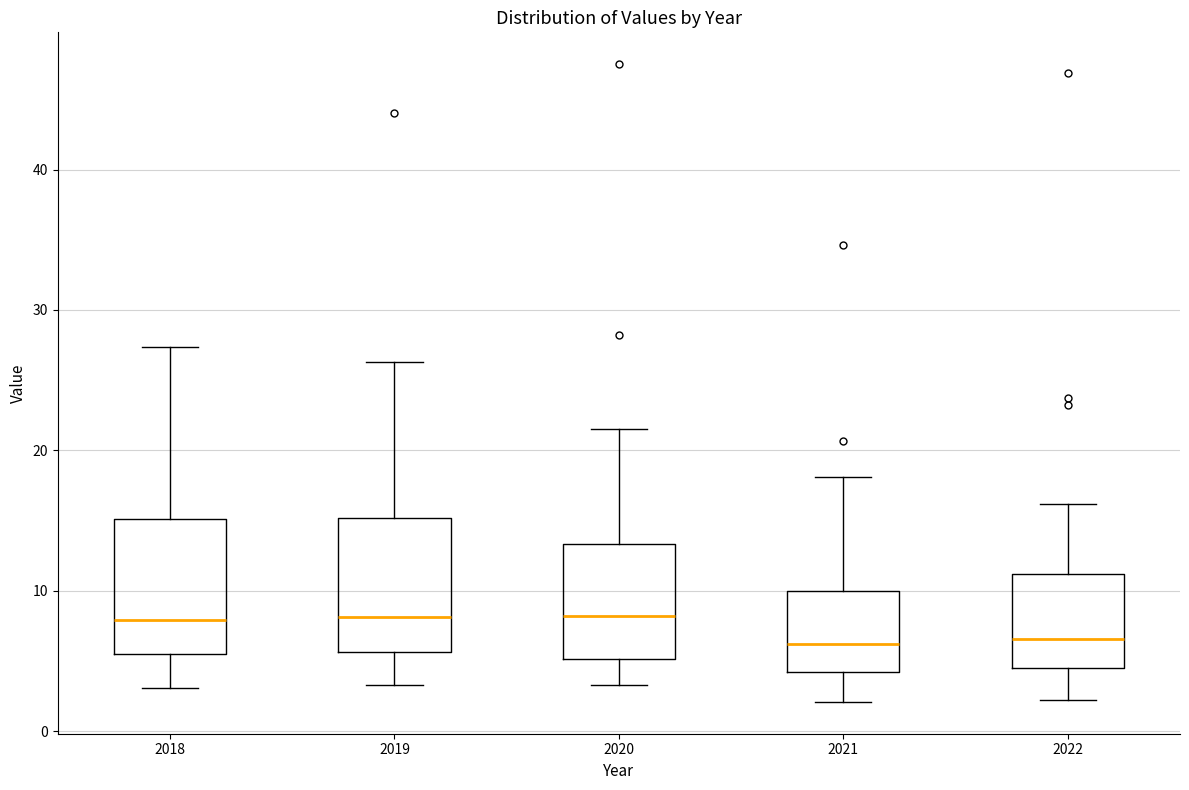

Reading left to right, read every box against the y-axis: the position of its median line, the range the box covers, and the ends of its whiskers. The values are not printed on the chart, so give them approximately, as read against the axis.

2018: median 8, box 6 to 15, whiskers 3 to 27
2019: median 8, box 6 to 15, whiskers 3 to 26
2020: median 8, box 5 to 13, whiskers 3 to 22
2021: median 6, box 4 to 10, whiskers 2 to 18
2022: median 7, box 4 to 11, whiskers 2 to 16